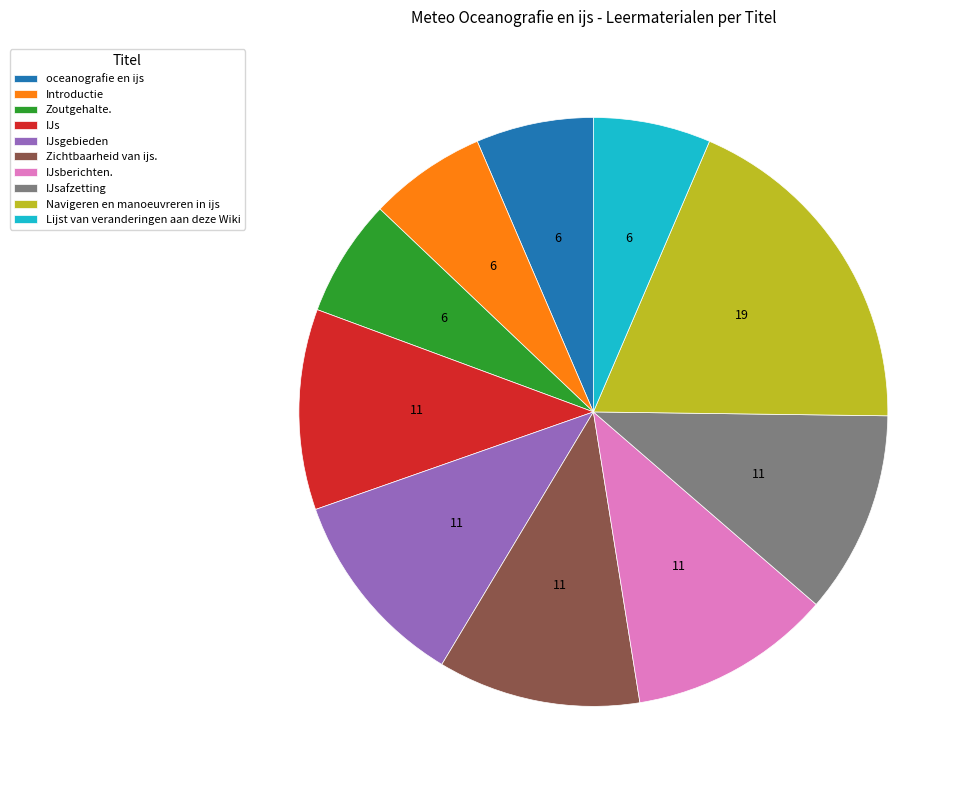

Which category has the biggest portion of the pie?

Navigeren en manoeuvreren in ijs